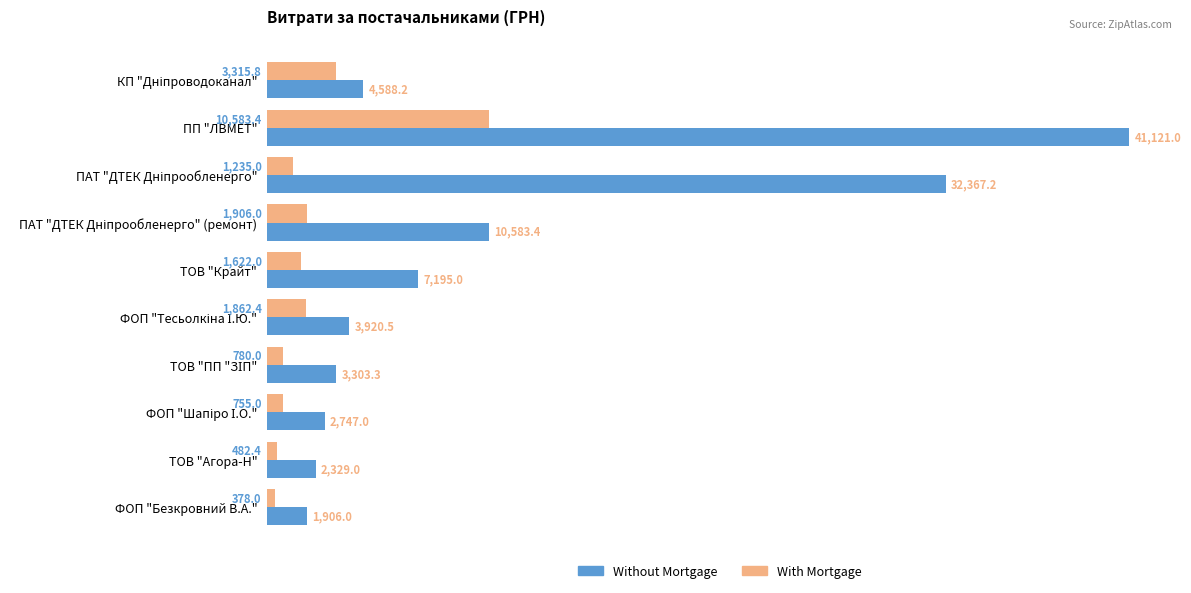

Which series changed the most between ПП "ЛВМЕТ" and ТОВ "Крайт"?

Without Mortgage